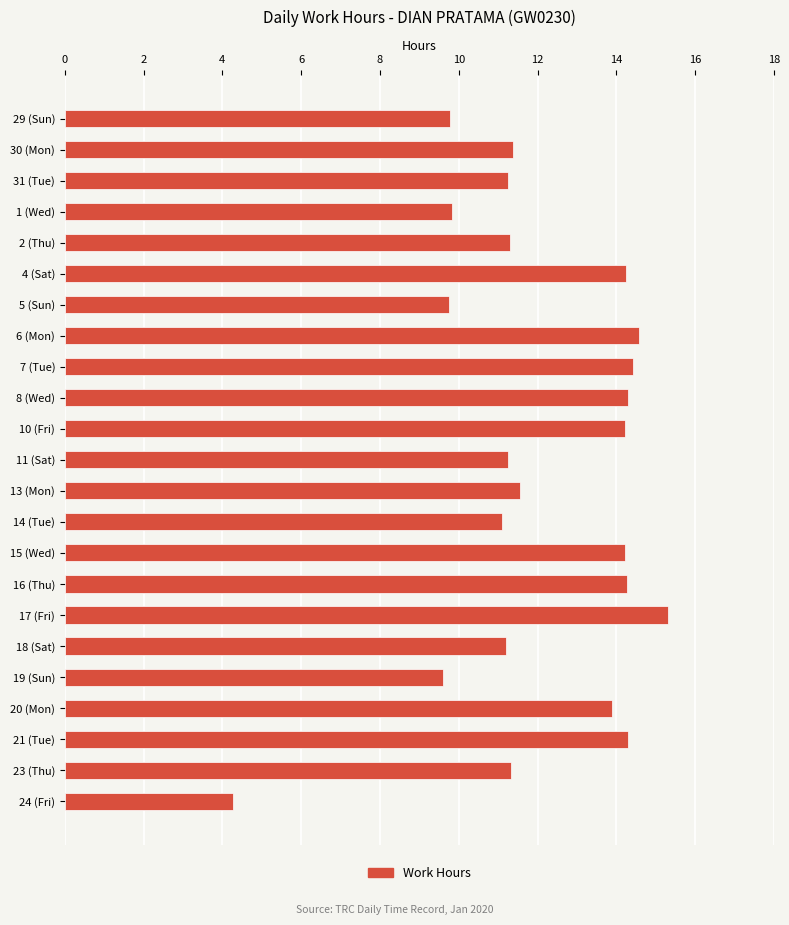

What is the label of the 3rd bar from the top?

31 (Tue)